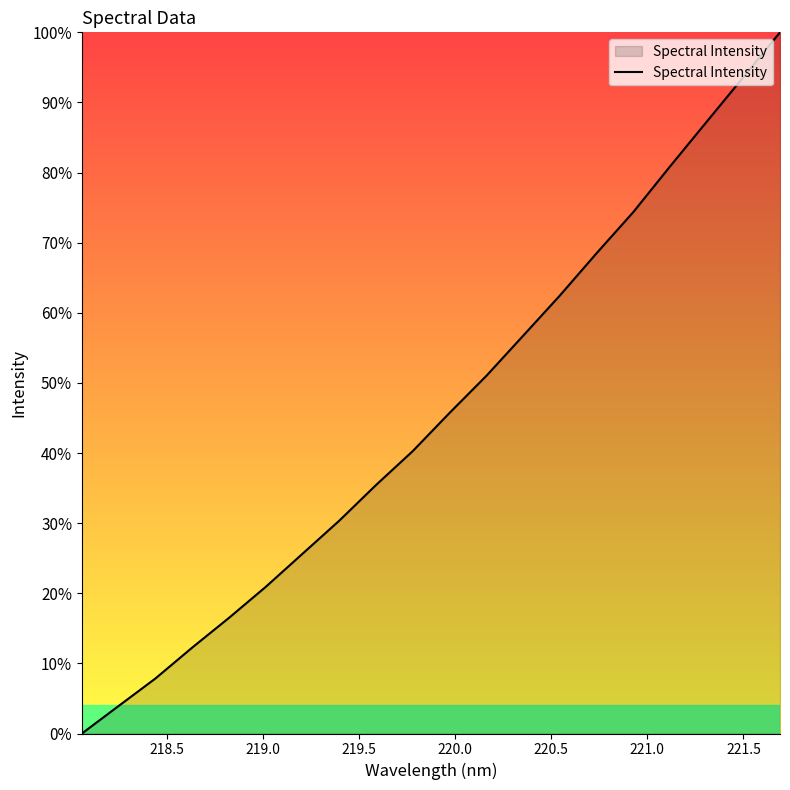

What is the difference between the maximum and minimum values?

100.0